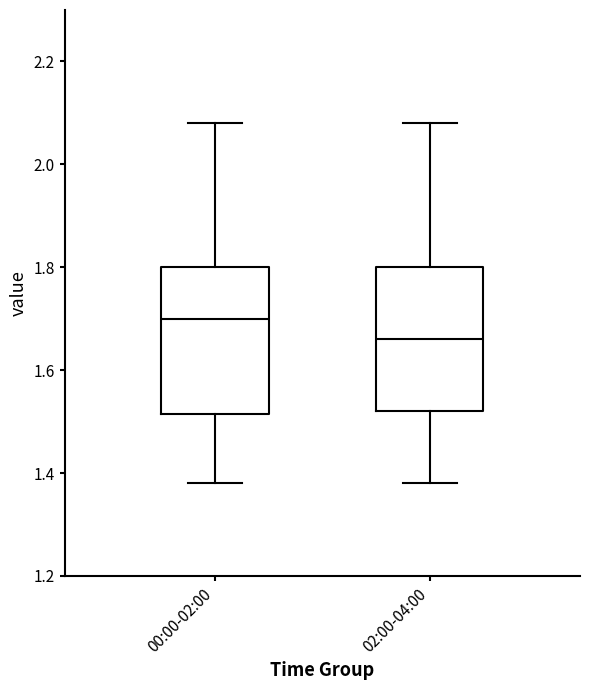

Which box's median line is the highest?

00:00-02:00